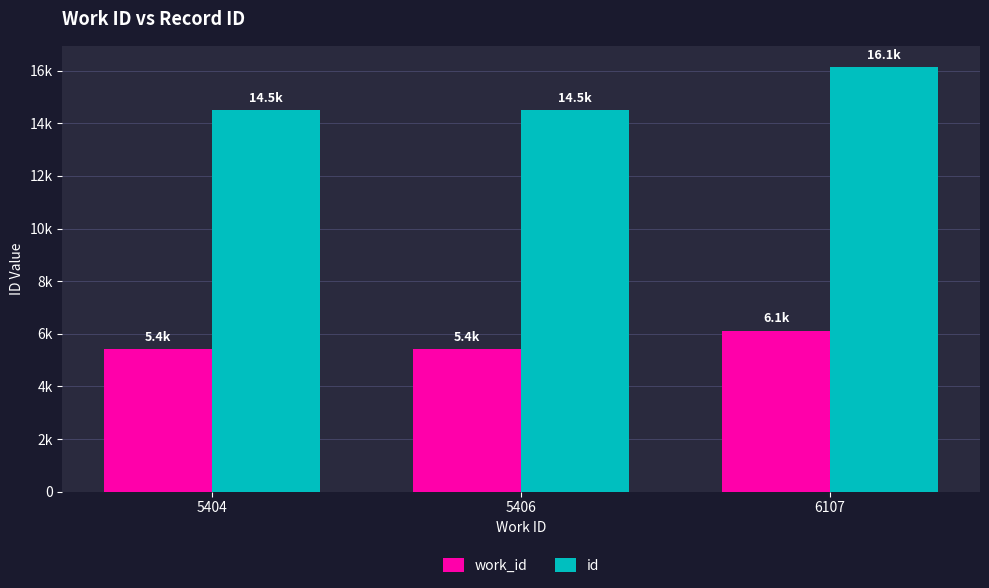

Reading left to right, extract all data points from this chart.

work_id: 5404	5406	6107
id: 14498	14503	16139